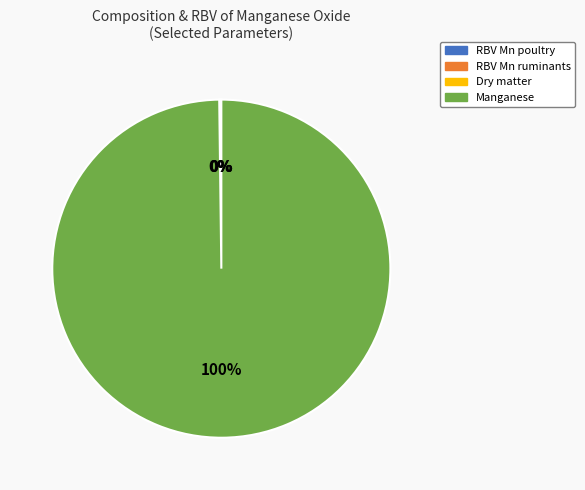

To the nearest percent, what percentage of the pie is Manganese?

100%